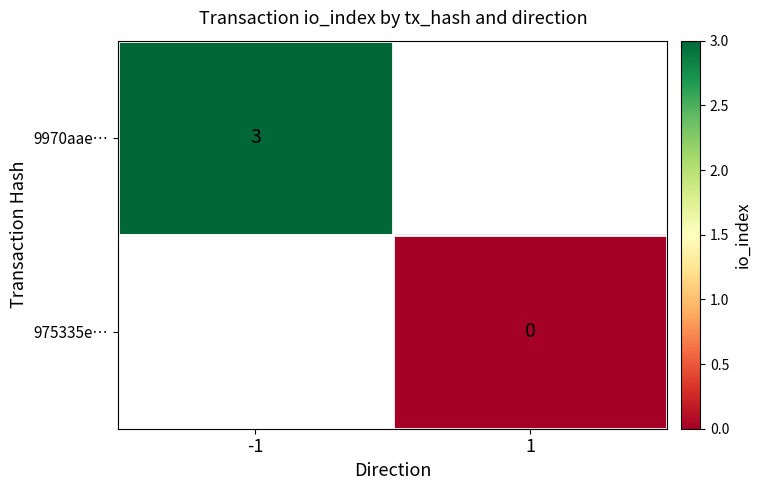

At how many categories does at least one series exceed 0?

1